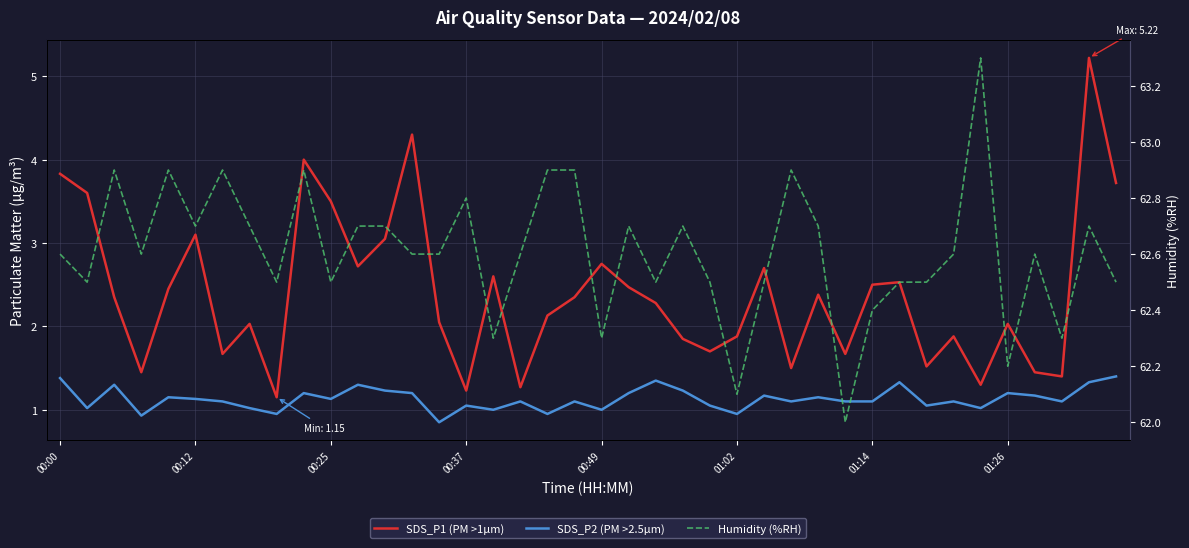

What value does the SDS_P2 (PM >2.5µm) series have at 16?

1.0